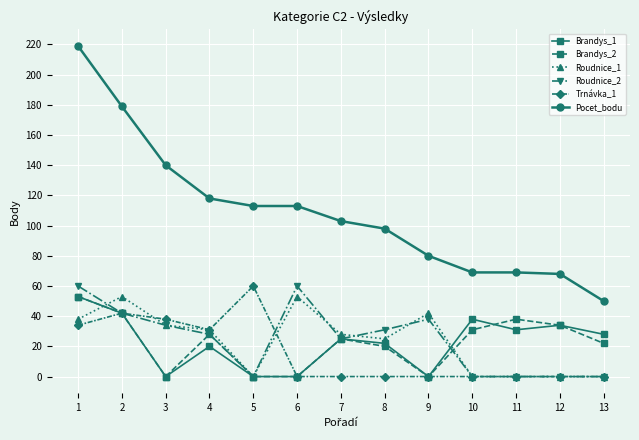

What is the total value across all series at 11?

138